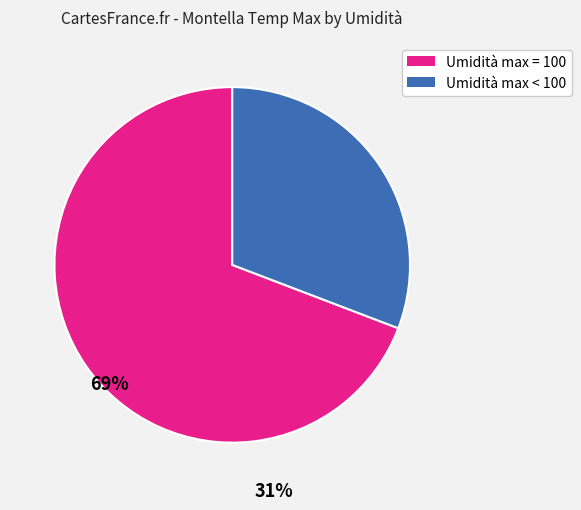

Is there any slice that represents more than half of the pie?

Yes